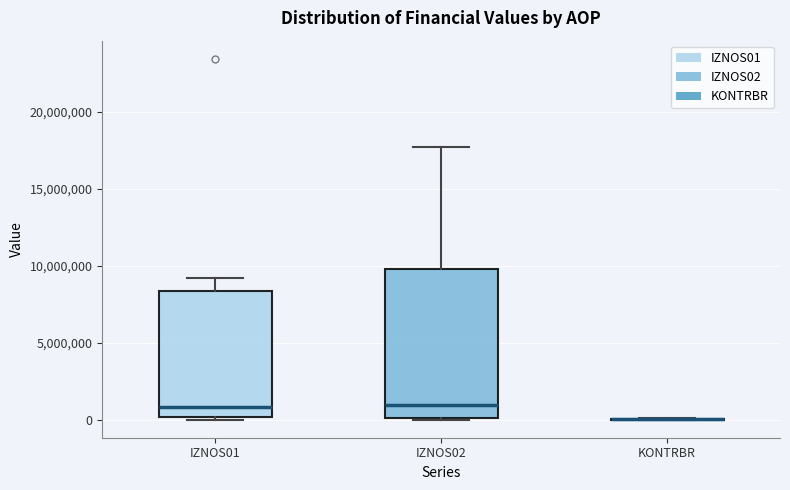

Which box is the tallest, from its lower edge to its upper edge?

IZNOS02